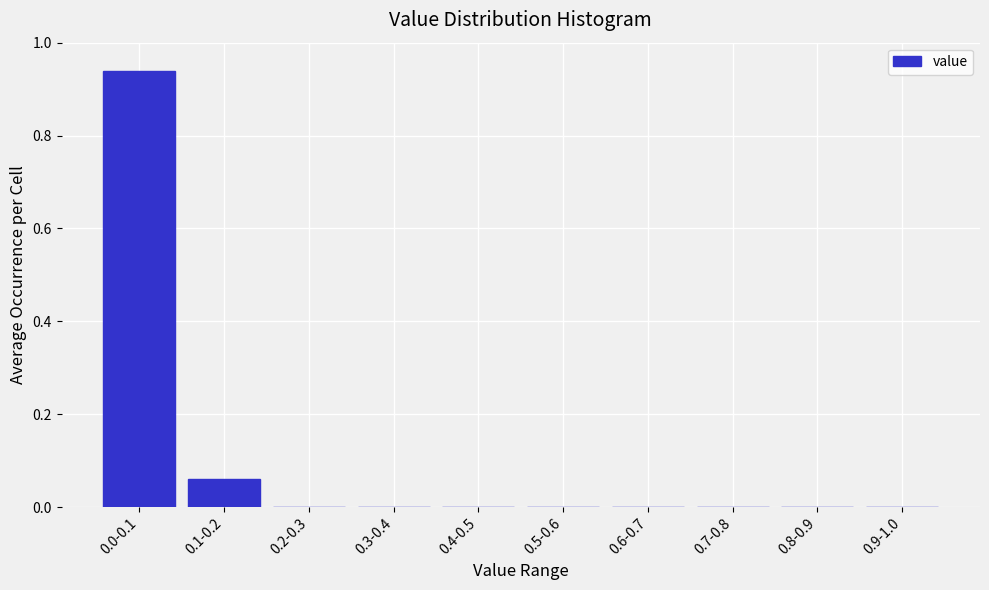

What is the sum of all values?

1.0